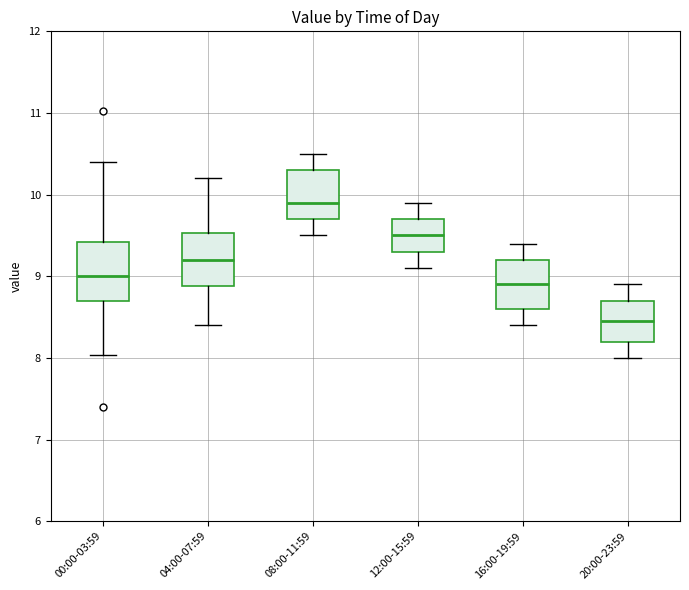

Which box's median line is the lowest?

20:00-23:59